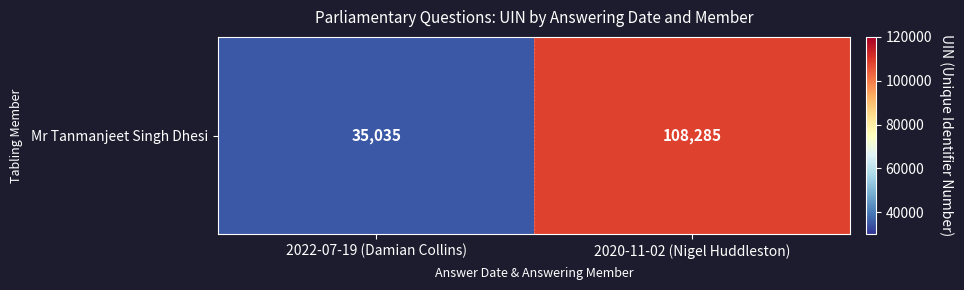

True or false: the data shows 57657 at 2022-07-19 (Damian Collins).

False